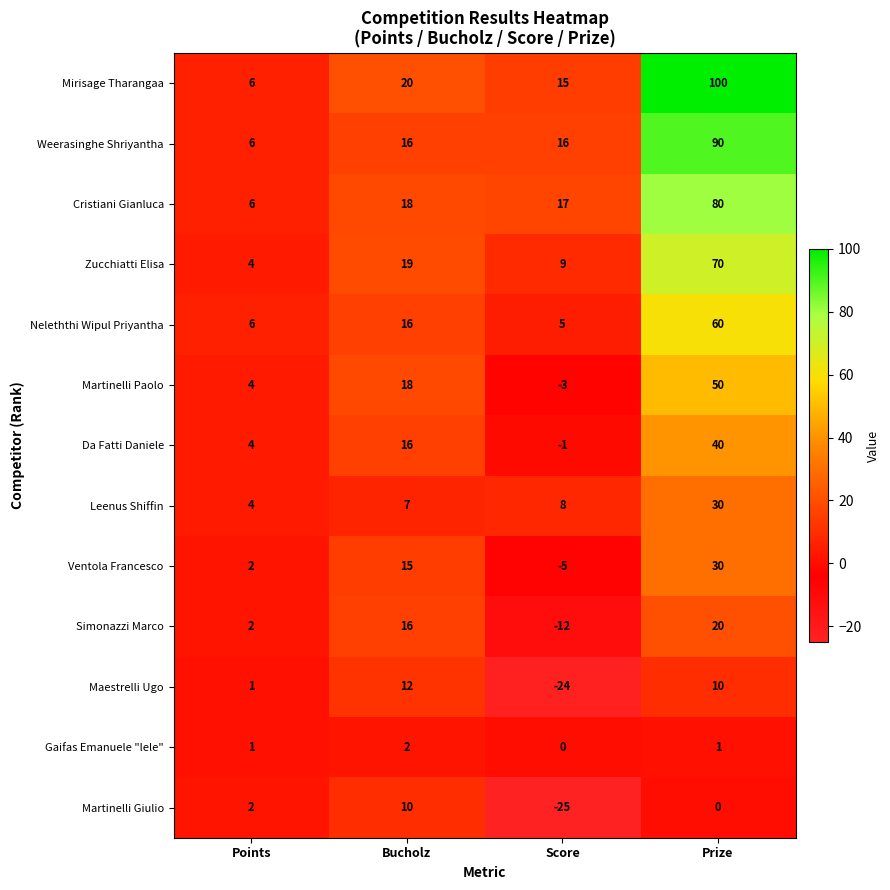

True or false: Martinelli Giulio has a value of -40 at Score.

False